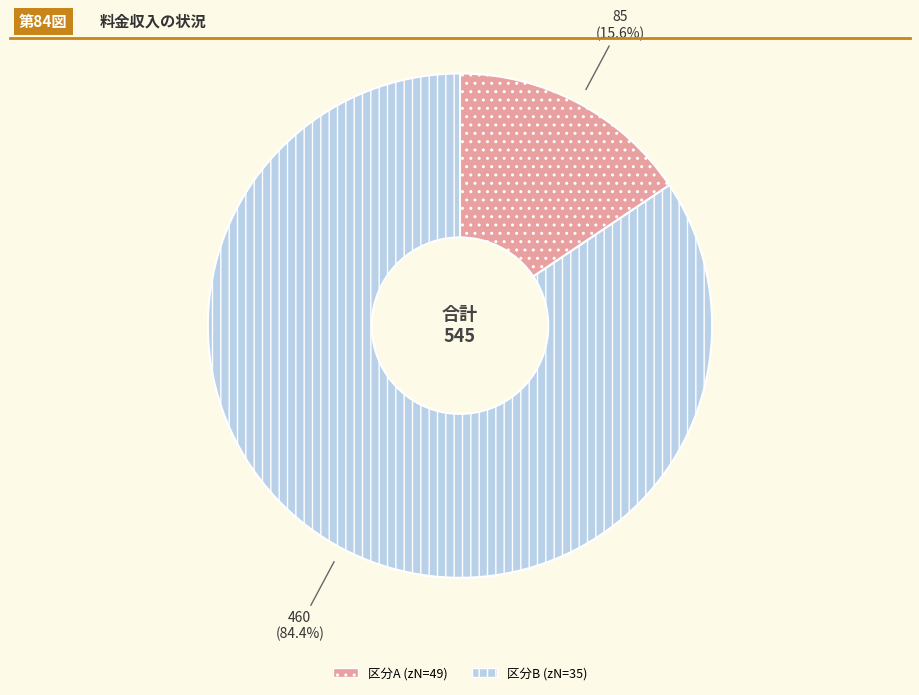

Which slice represents more than half of the pie?

区分B (zN=35)